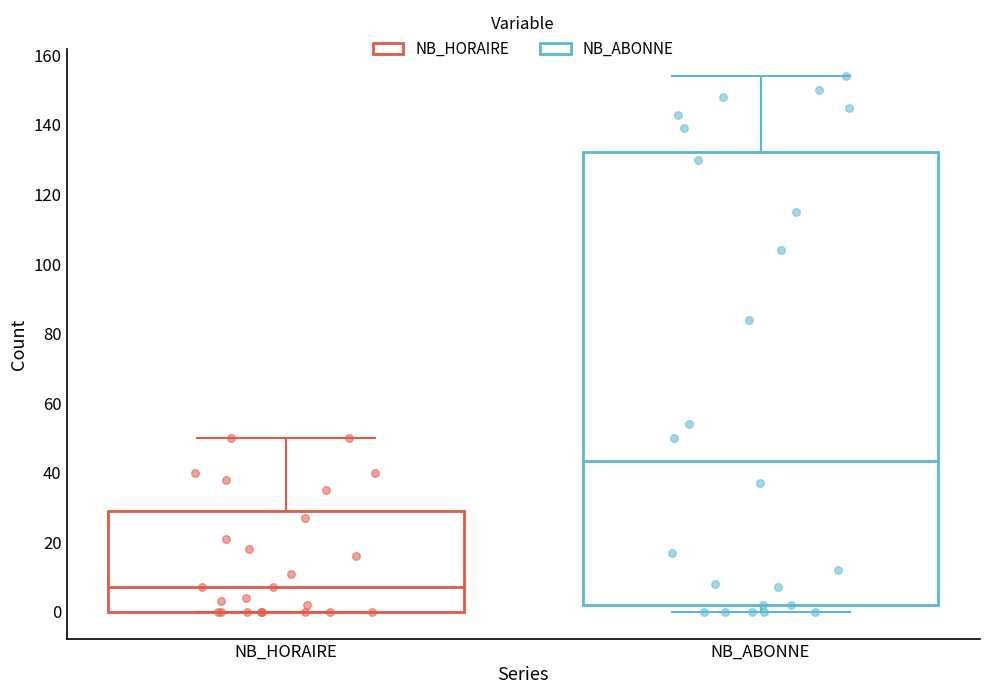

Which box is the tallest, from its lower edge to its upper edge?

NB_ABONNE